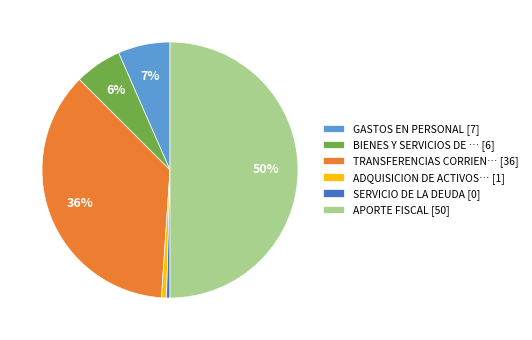

Count the number of slices in the pie.

6